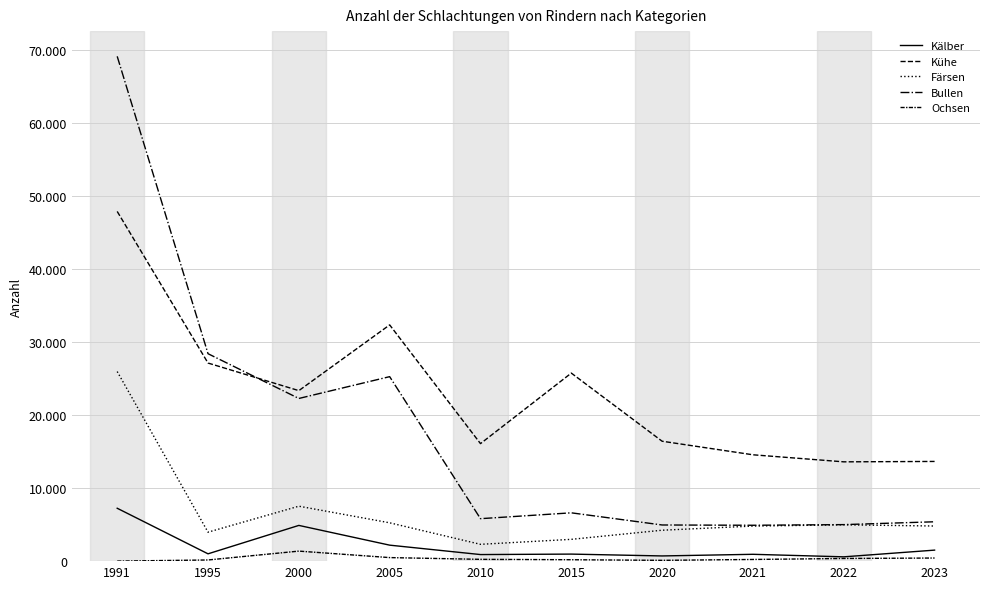

Does the chart have visible grid lines?

Yes